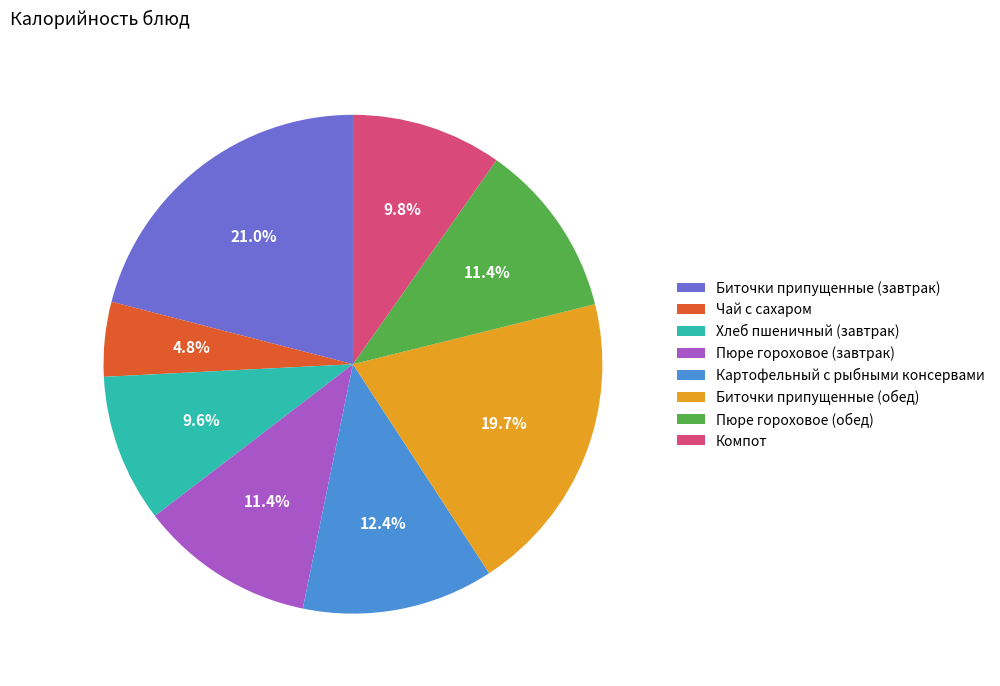

What is the smallest slice in the pie chart?

Чай с сахаром